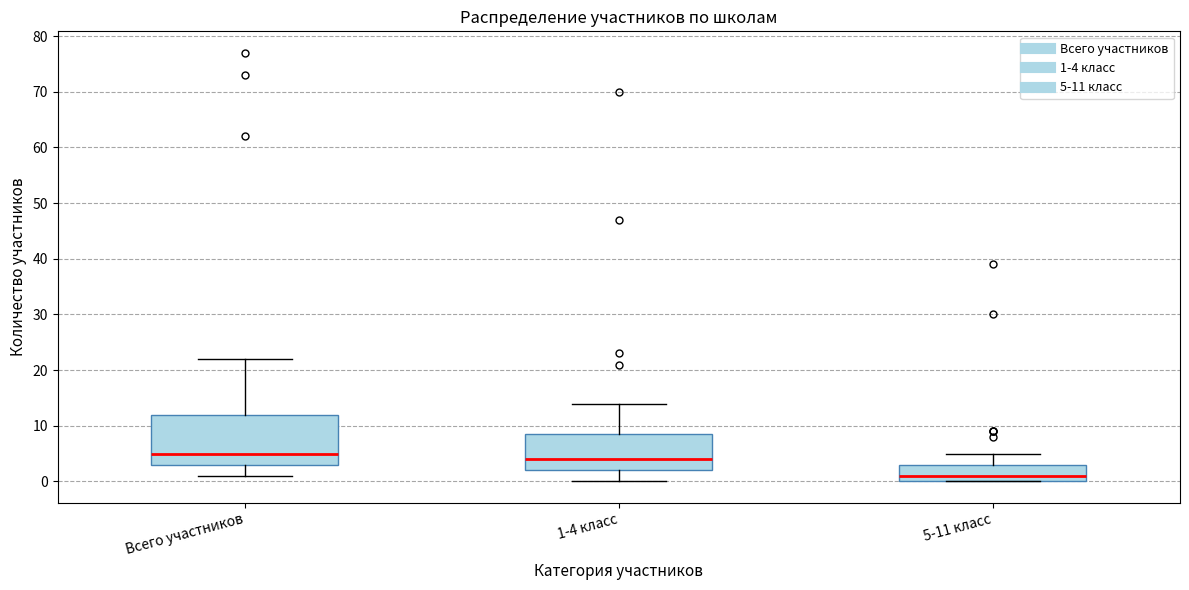

Reading left to right, read every box against the y-axis: the position of its median line, the range the box covers, and the ends of its whiskers. The values are not printed on the chart, so give them approximately, as read against the axis.

Всего участников: median 5, box 3 to 12, whiskers 1 to 22
1-4 класс: median 4, box 2 to 9, whiskers 0 to 14
5-11 класс: median 1, box 0 to 3, whiskers 0 to 5